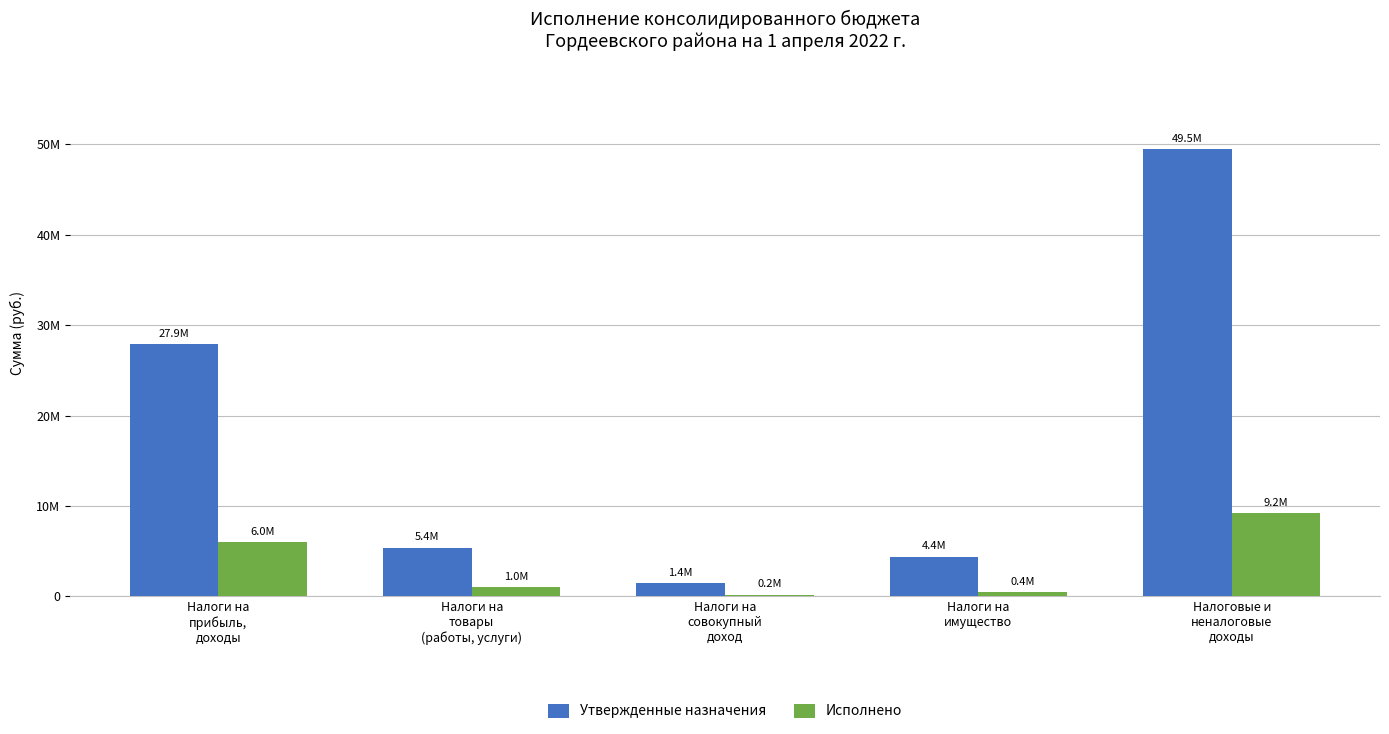

At how many categories does at least one series exceed 33458831?

1